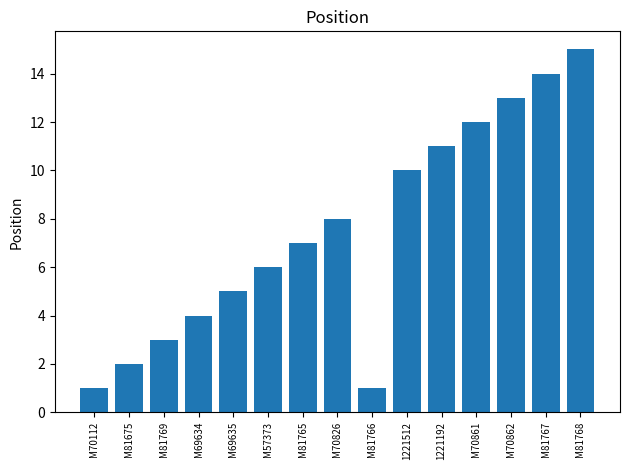

What is the sum of the values at M69635 and 1221192?

16